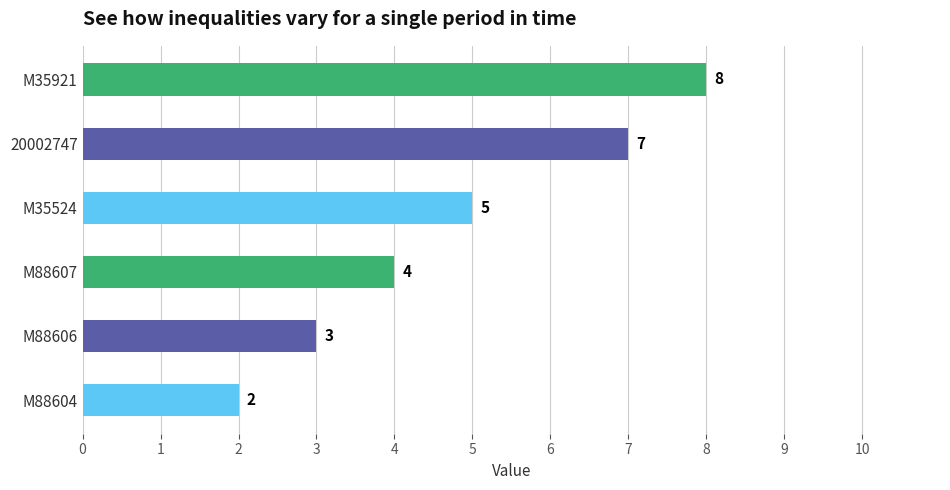

Reading top to bottom, extract all data points from this chart.

8	7	5	4	3	2